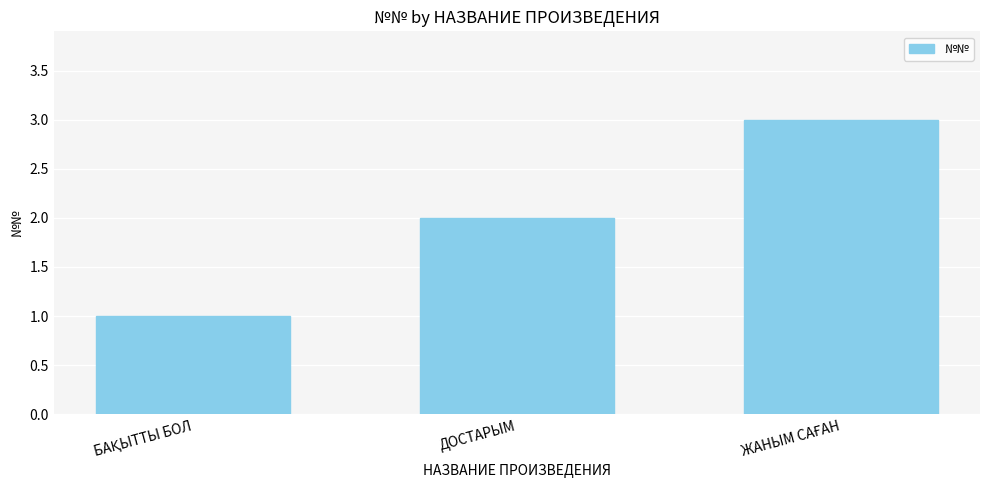

What is the smallest value displayed?

1